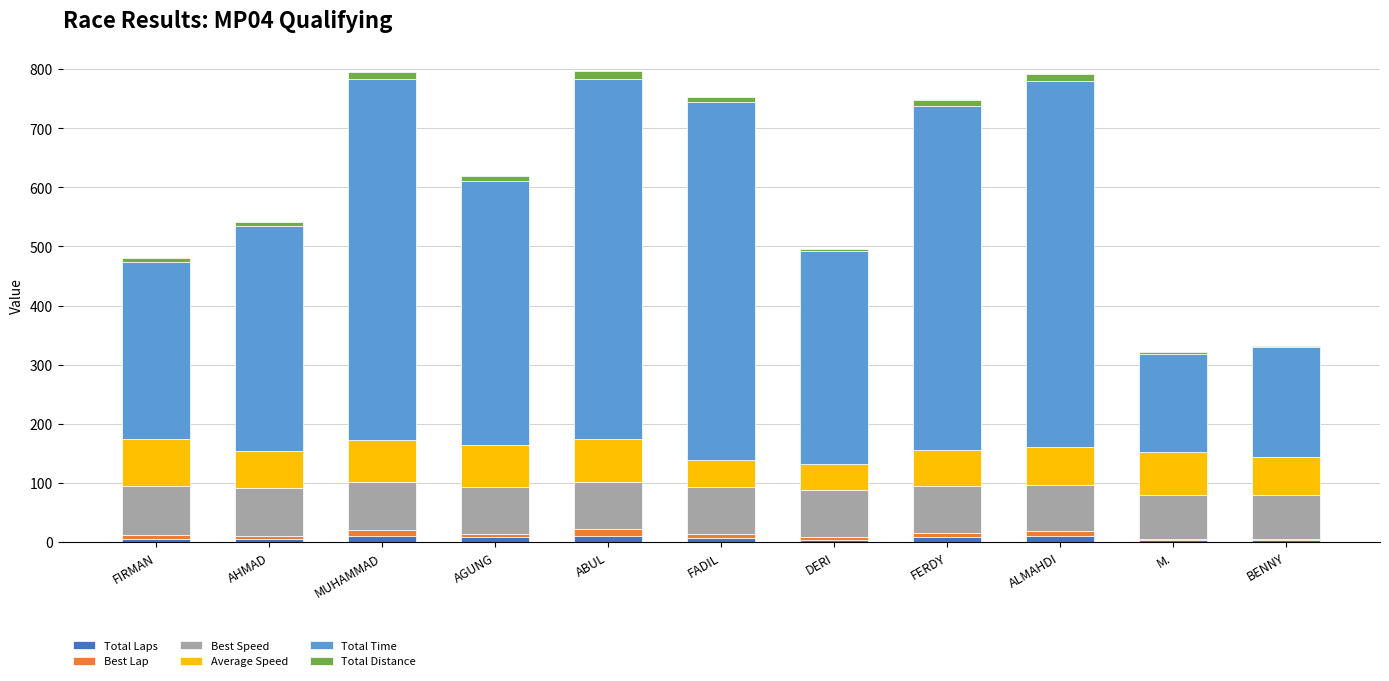

What is the sum of all Total Laps values?

78.0